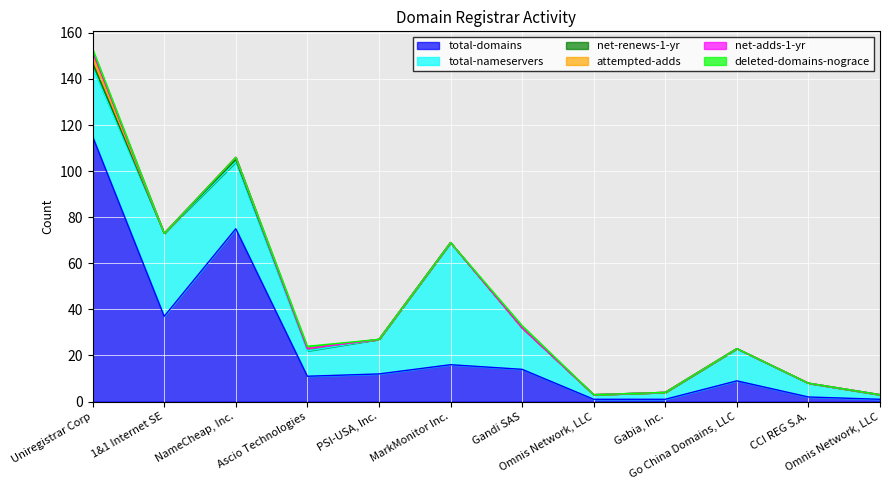

Count the deleted-domains-nograce values in the range 0 to 1.

12